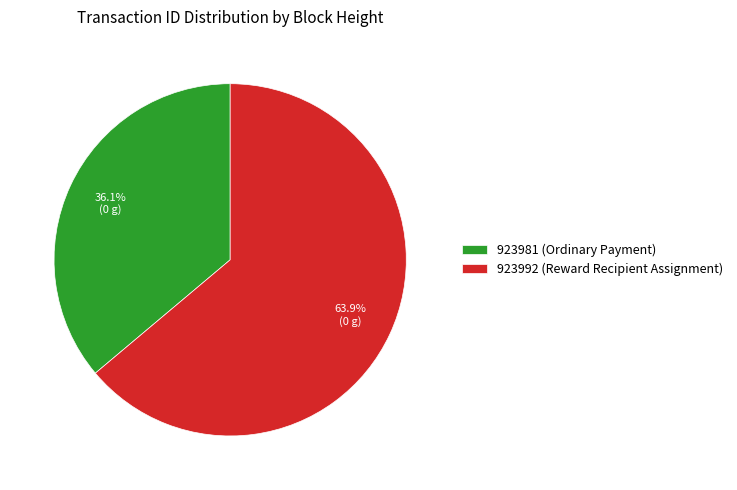

How many segments does this pie chart have?

2